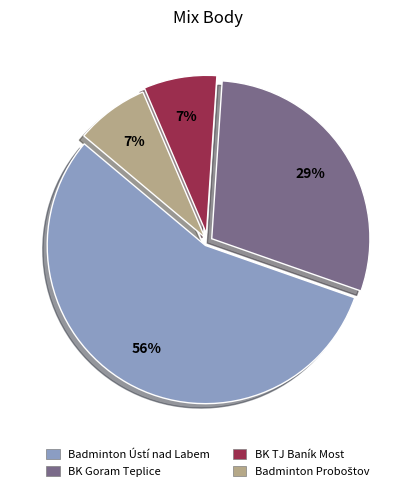

Which category has the biggest portion of the pie?

Badminton Ústí nad Labem